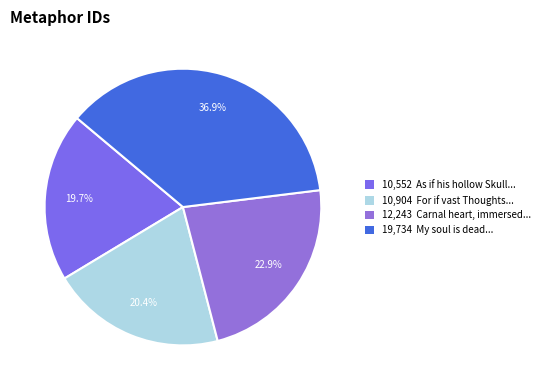

Count the number of slices in the pie.

4